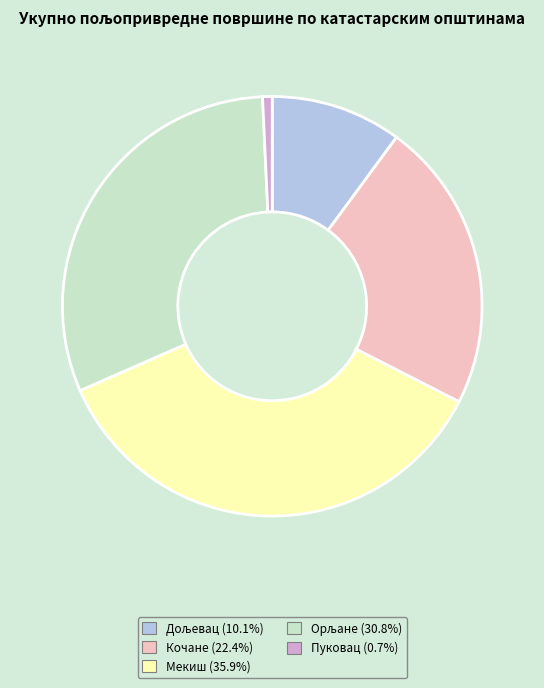

Does Мекиш represent more than half of the total?

No